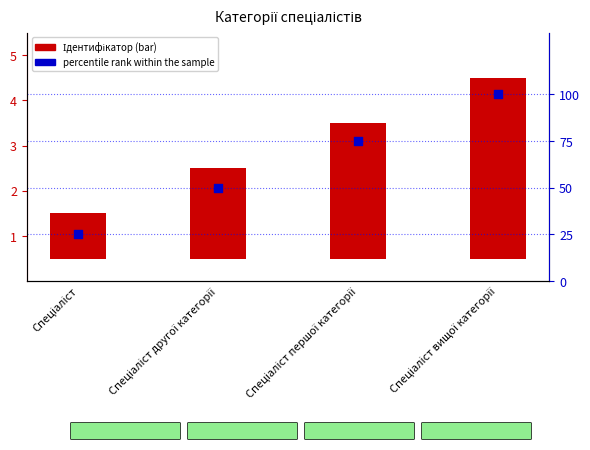

Which series has the largest total across all categories?

percentile rank within the sample